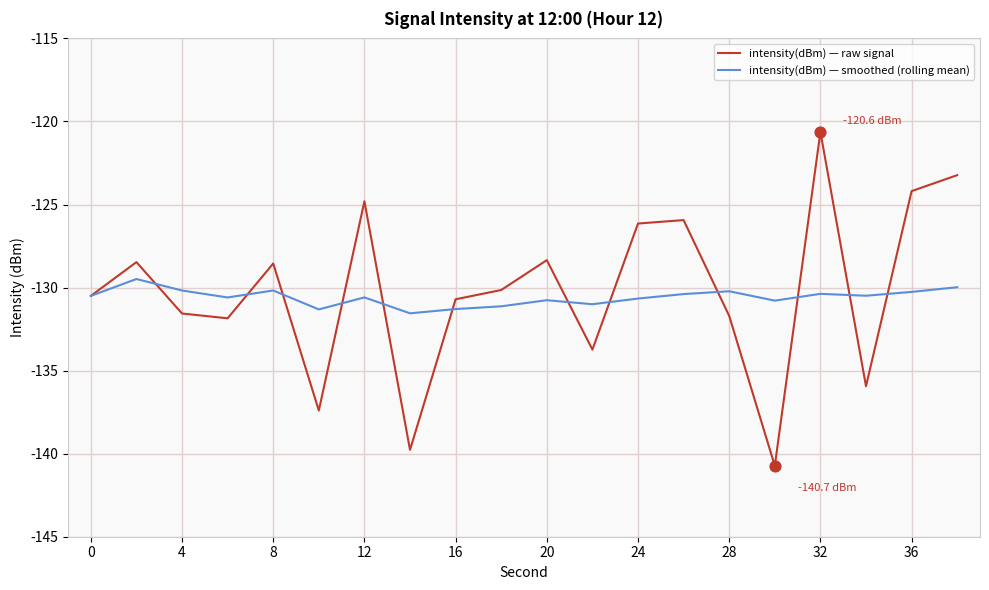

What are all the series names shown in the legend?

intensity(dBm) — raw signal, intensity(dBm) — smoothed (rolling mean)